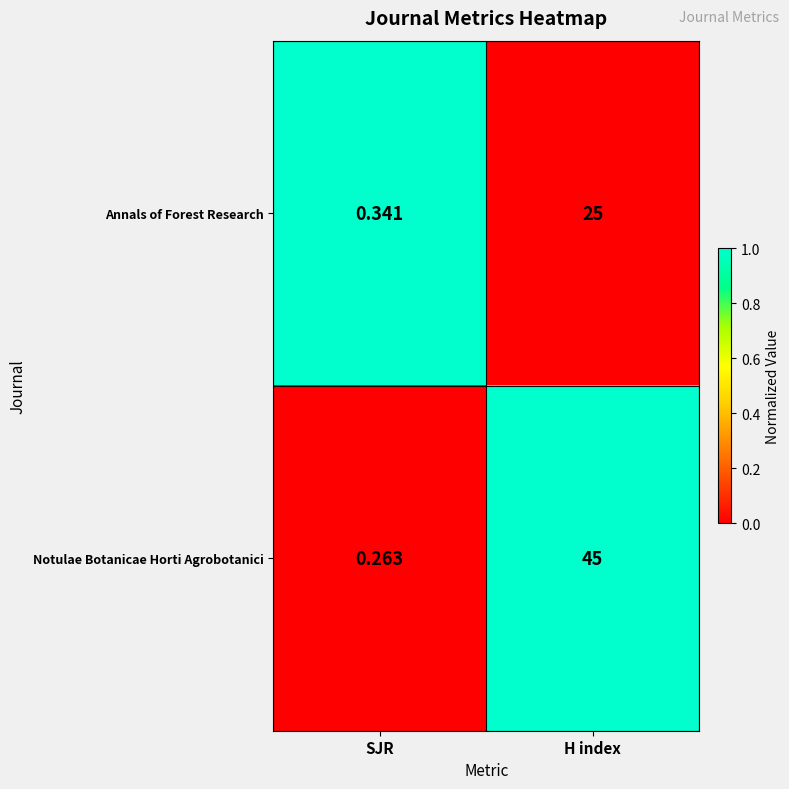

Between SJR and H index, which series saw the biggest shift?

Notulae Botanicae Horti Agrobotanici